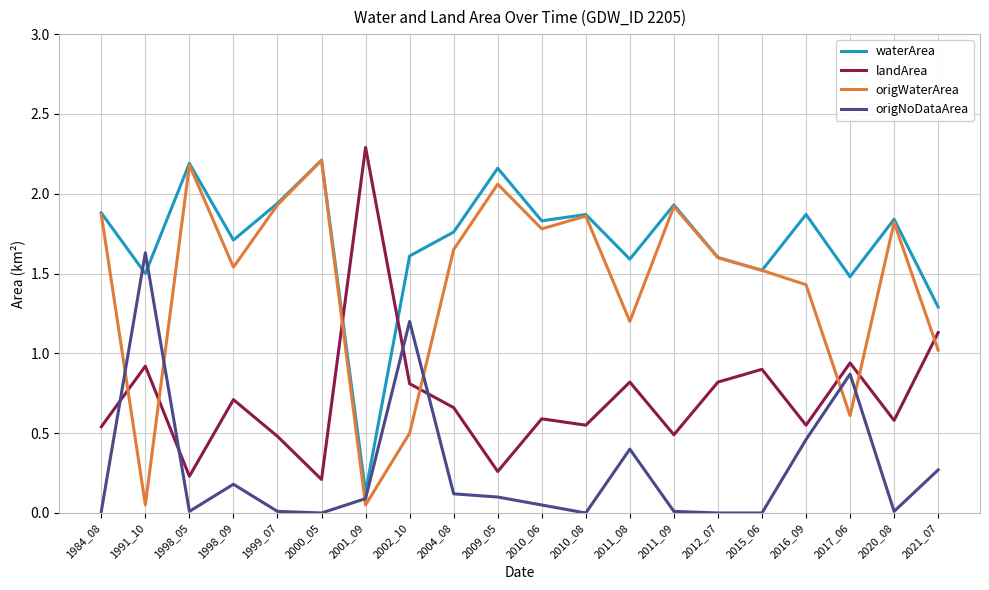

Which series has the largest total across all categories?

waterArea